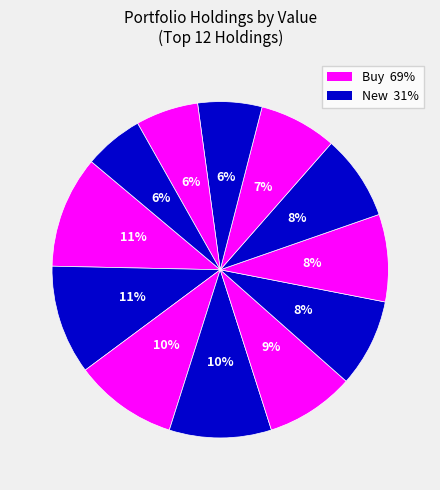

How many segments does this pie chart have?

12